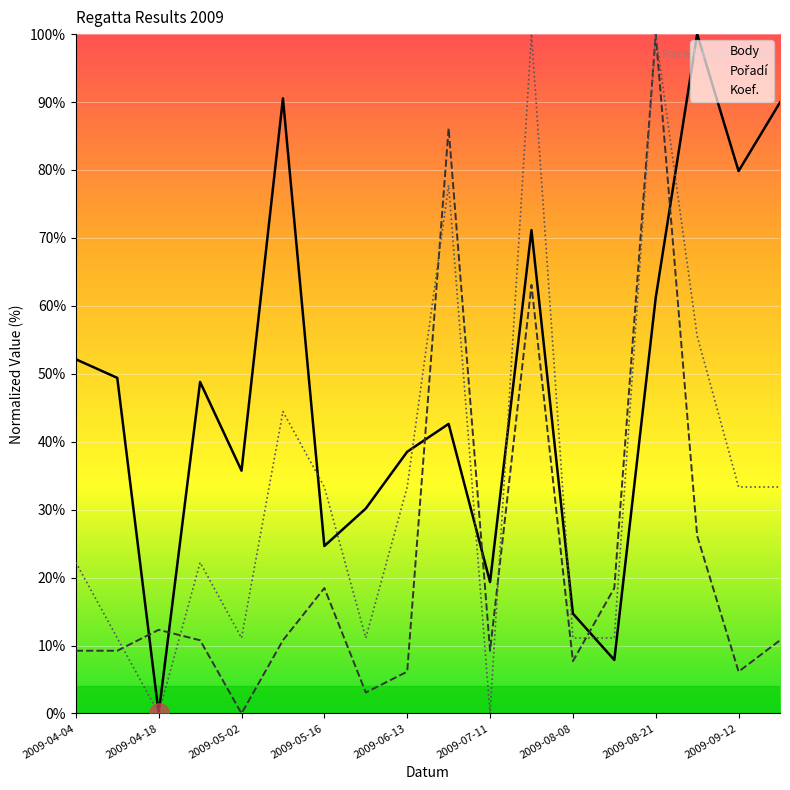

At which category is the sum across all series the highest?

2009-08-21